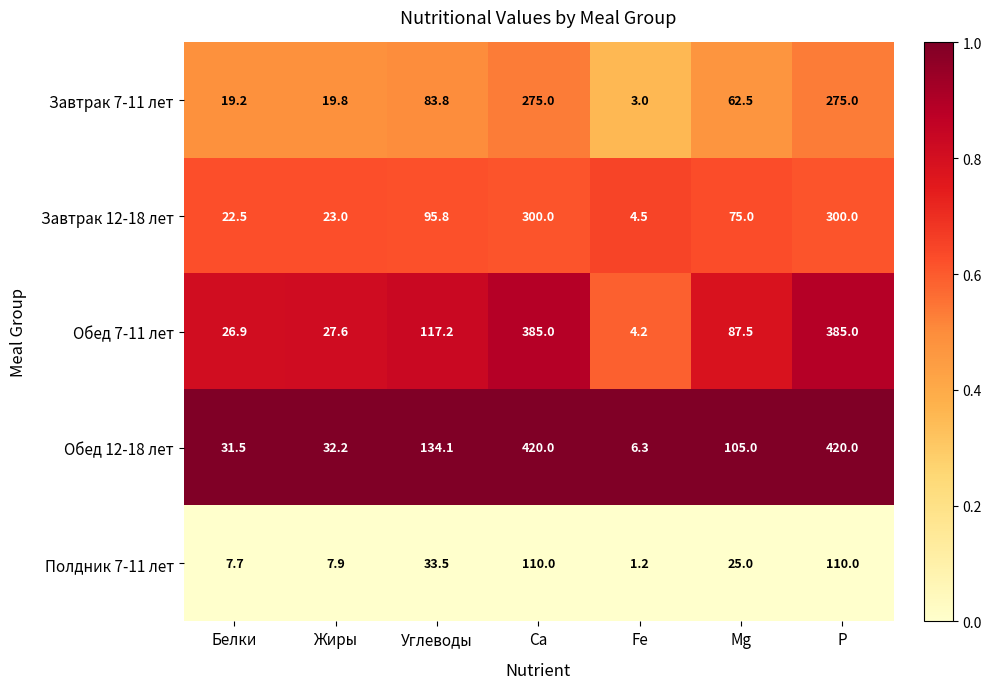

Which series has the largest total across all categories?

Обед 12-18 лет